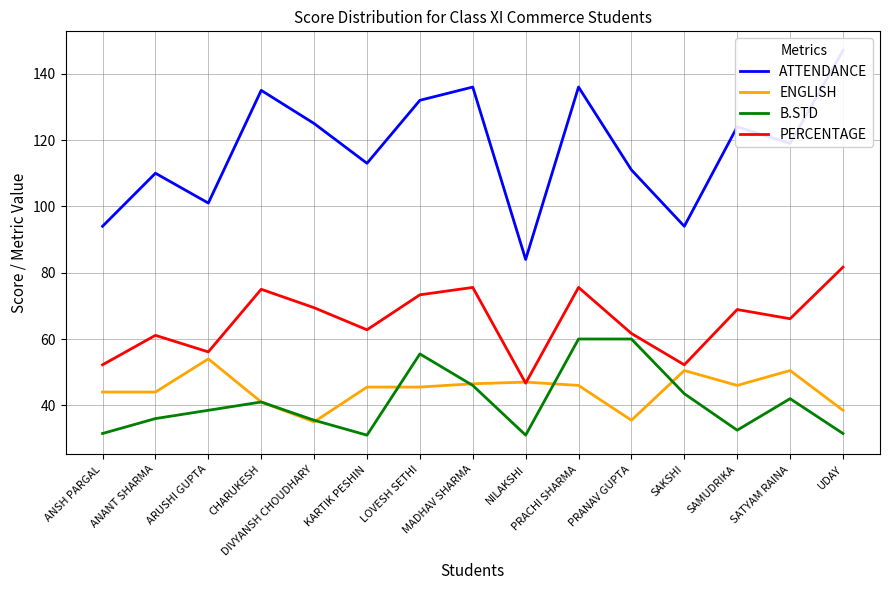

Where does the ATTENDANCE series first go above 119?

CHARUKESH